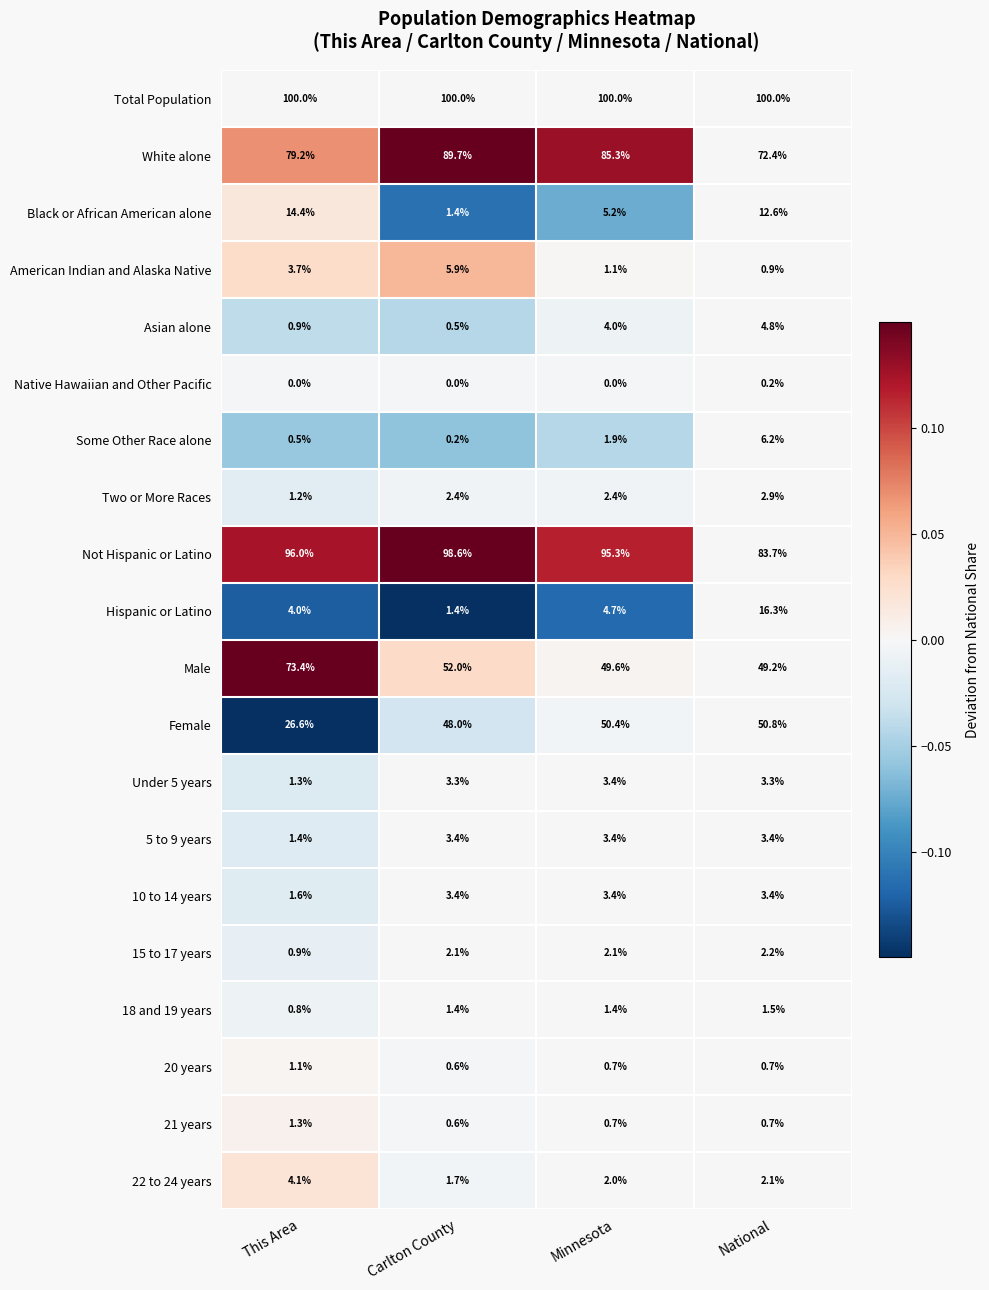

The 18 and 19 years series shows 1.4 at Minnesota. True or false?

True